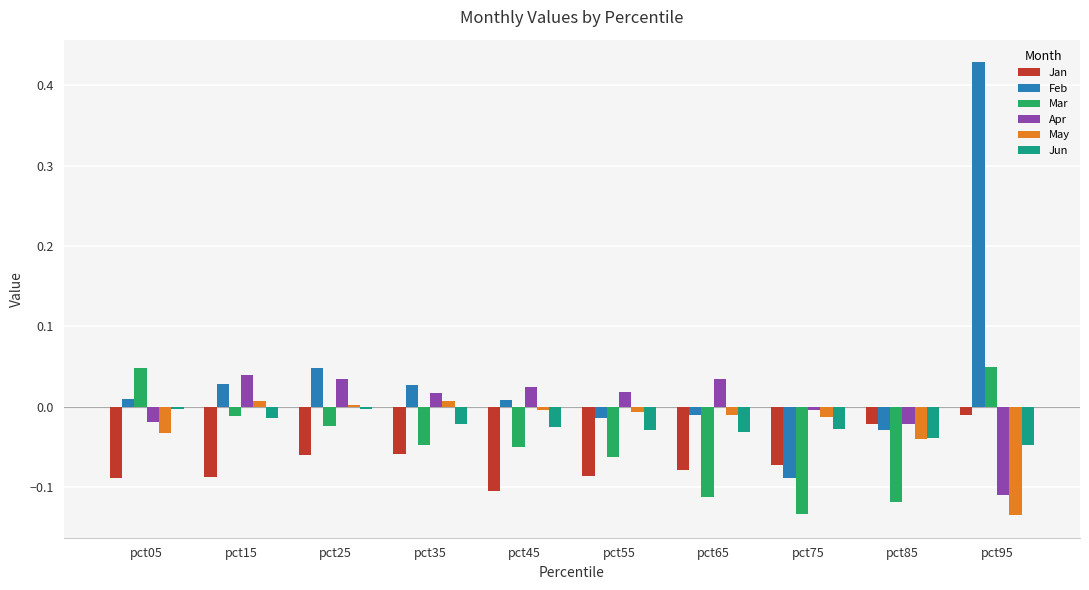

Between pct65 and pct75, which series saw the biggest shift?

Feb